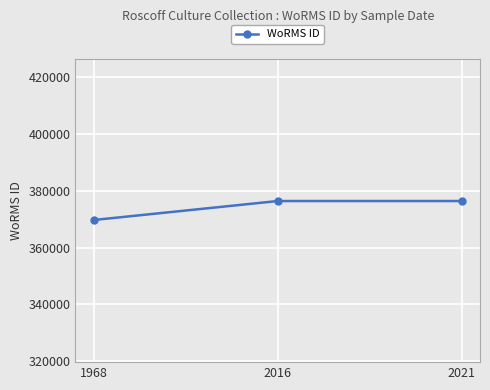

The chart shows a value of 376357 at 2016. True or false?

True